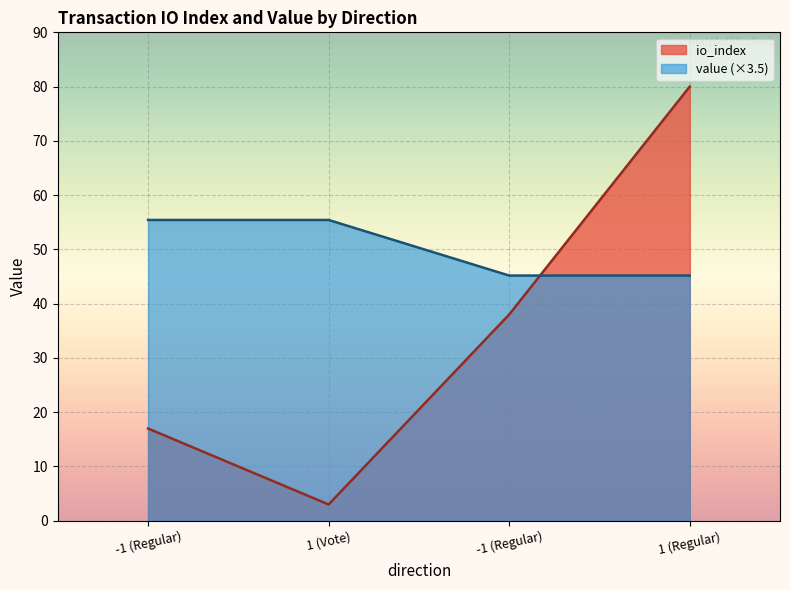

Rank the series by their average value, from highest to lowest.

value (×3.5), io_index